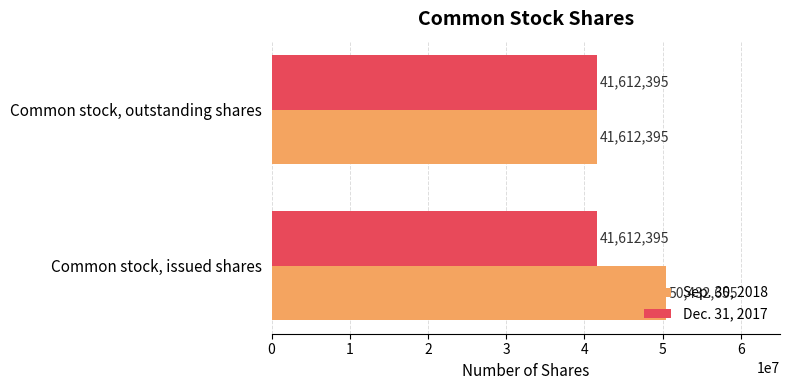

Rank the series at Common stock, issued shares from lowest to highest value.

Dec. 31, 2017, Sep. 30, 2018